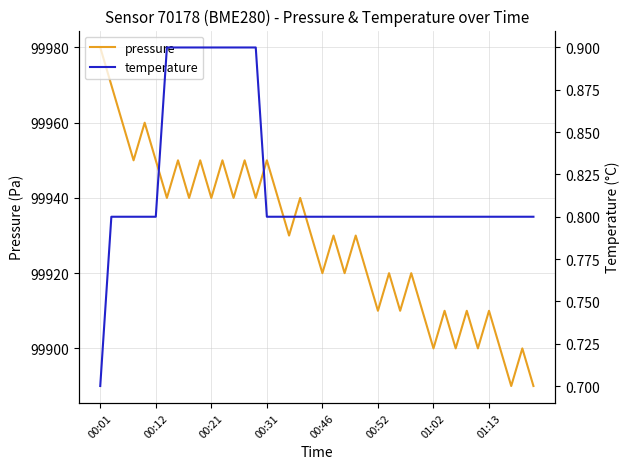

Does the chart display data point markers on the line(s)?

No